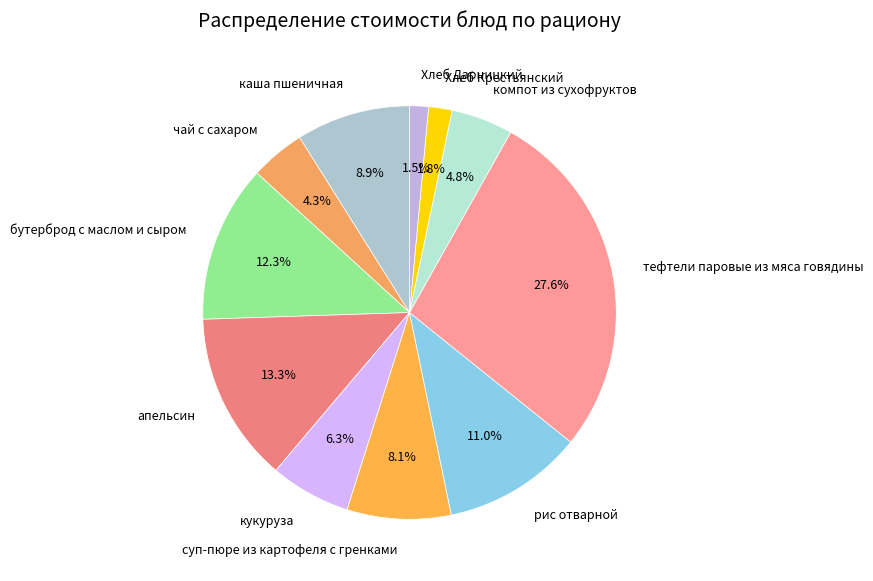

Which category has the biggest portion of the pie?

тефтели паровые из мяса говядины